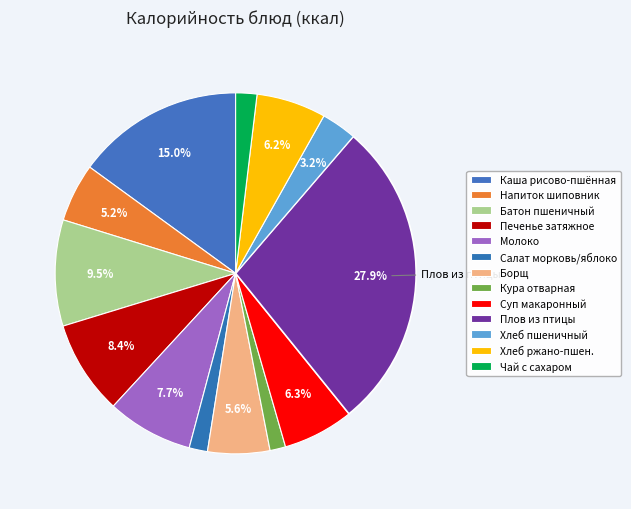

How many slices are in this pie chart?

13